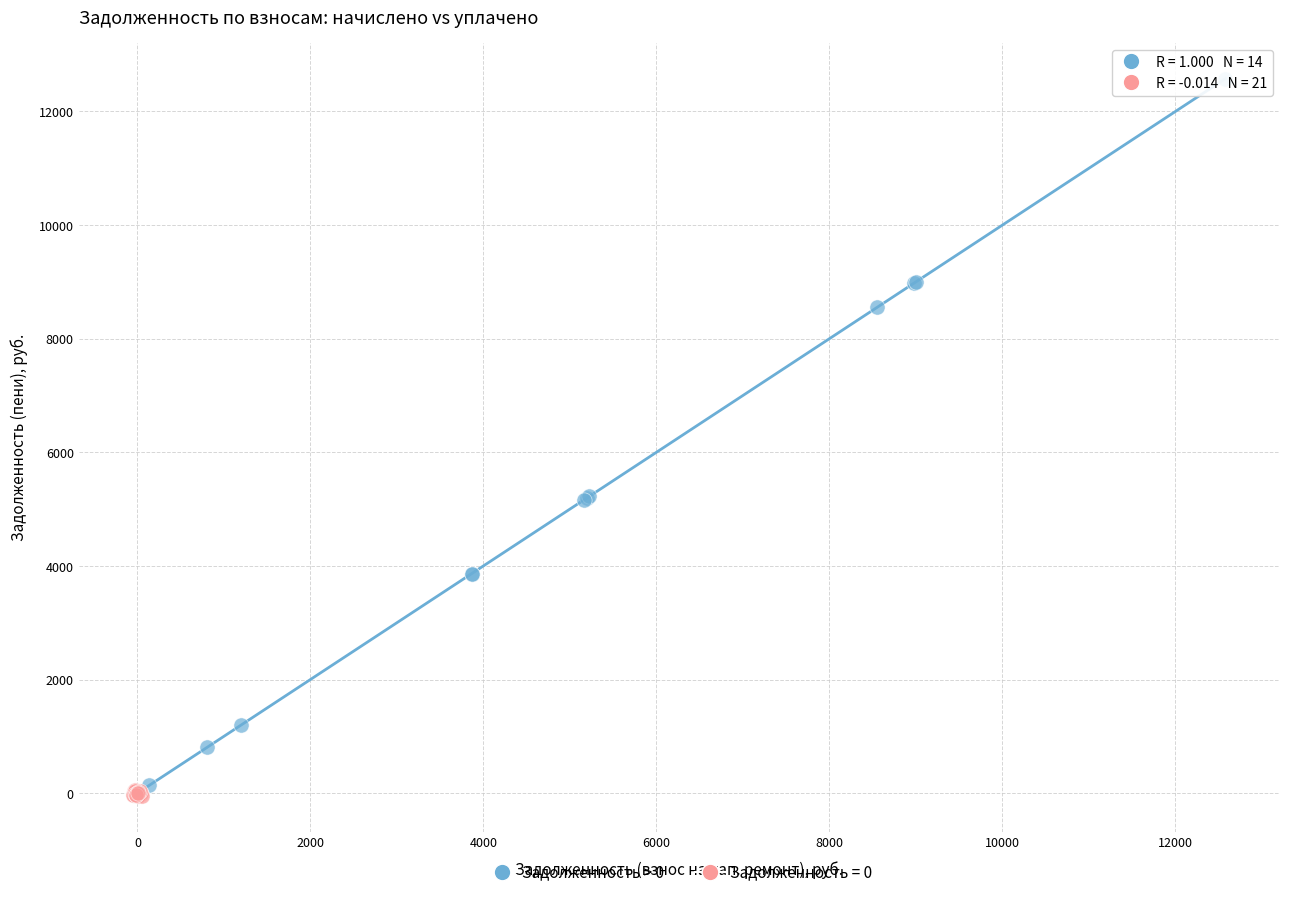

Which series contains the highest Y value?

Задолженность > 0